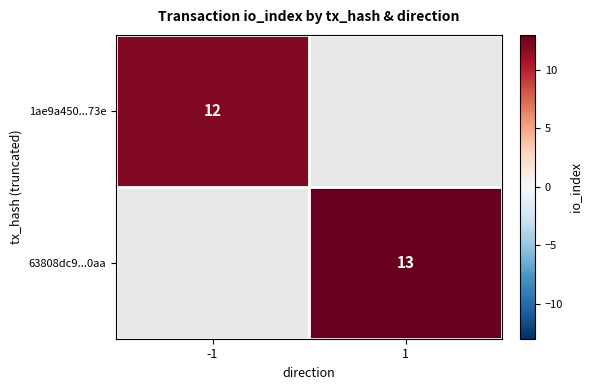

The value of 1ae9a450...73e at -1 is 19. True or false?

False